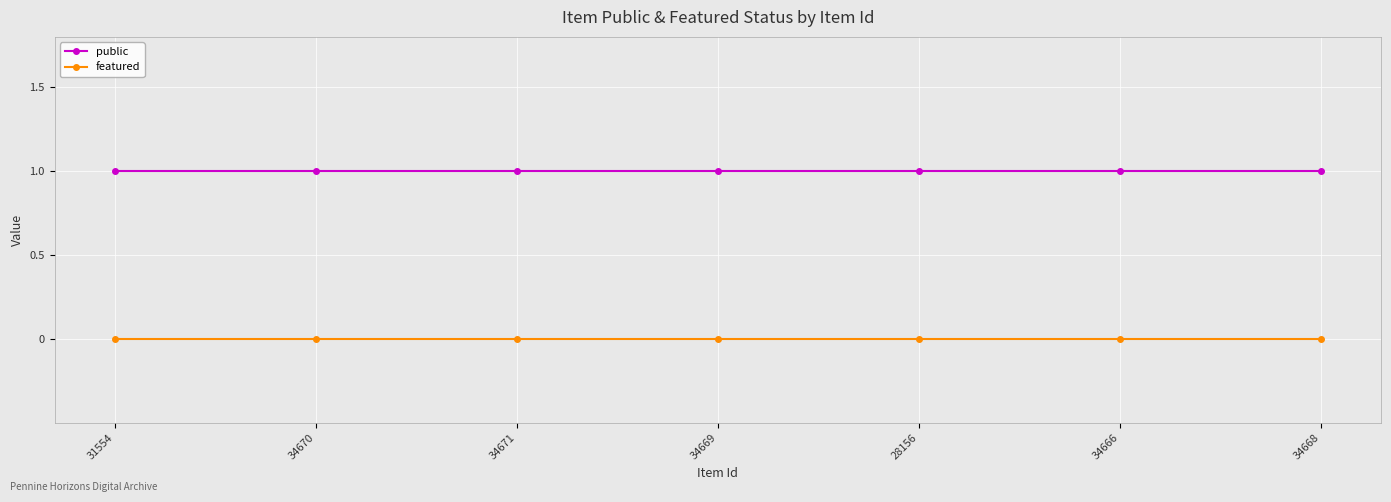

What is the label of the 3rd point from the left?

34671